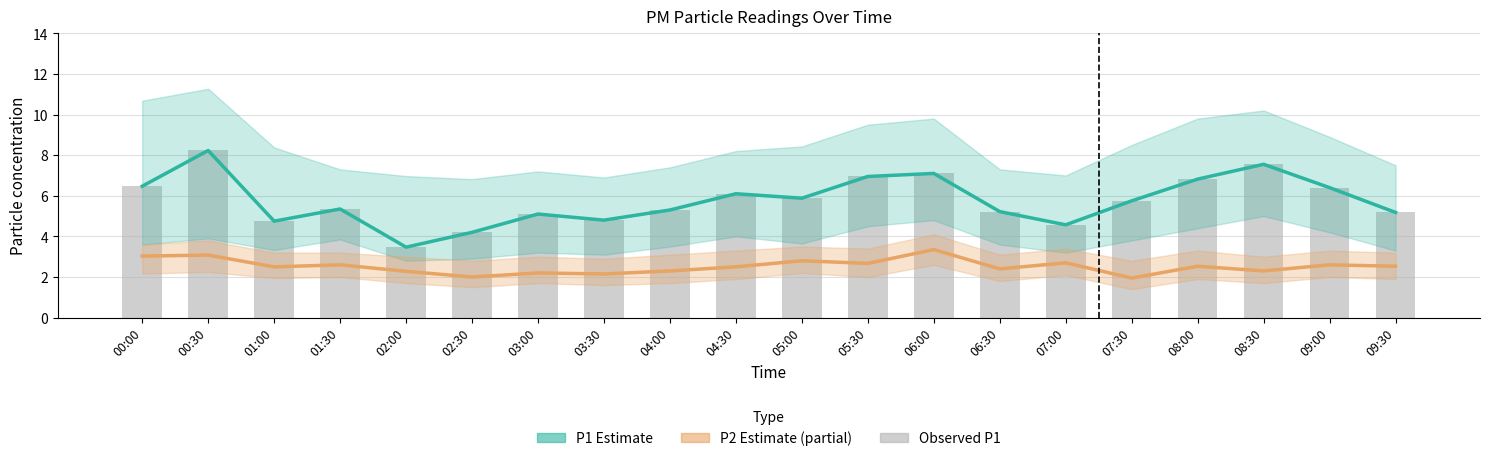

What is the sum of all P1 Estimate values?

115.2